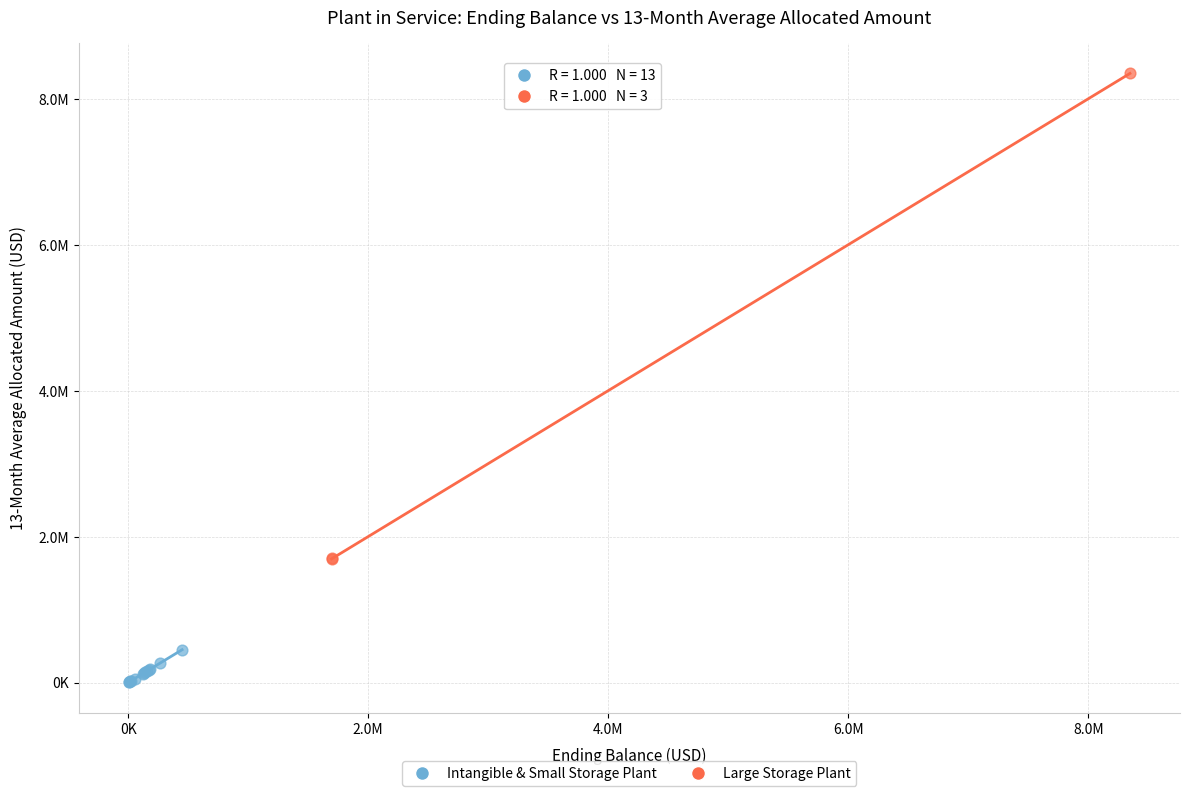

What are all the series names shown in the legend?

Intangible & Small Storage Plant, Large Storage Plant